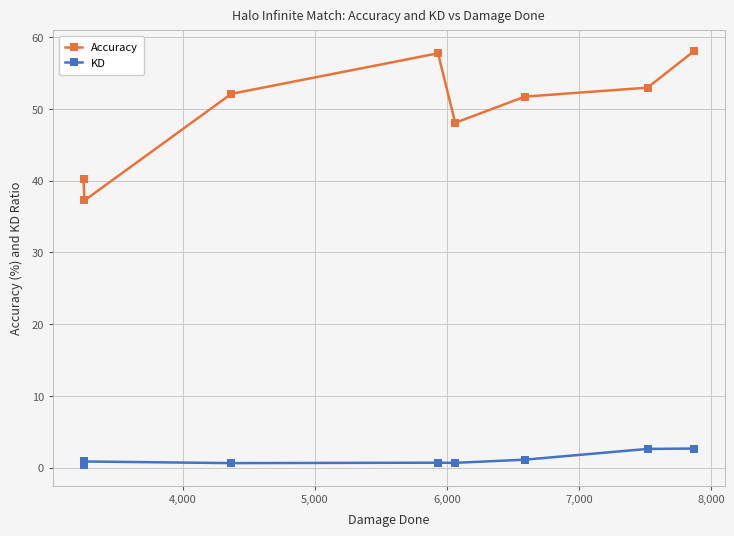

Rank the series by their average value, from lowest to highest.

KD, Accuracy